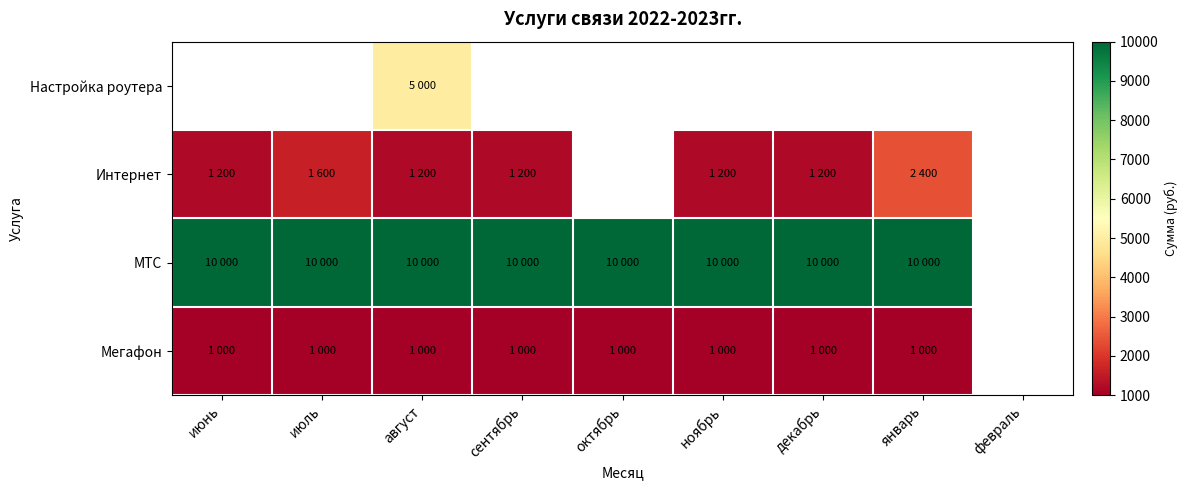

What is the minimum value shown in the chart?

1000.0